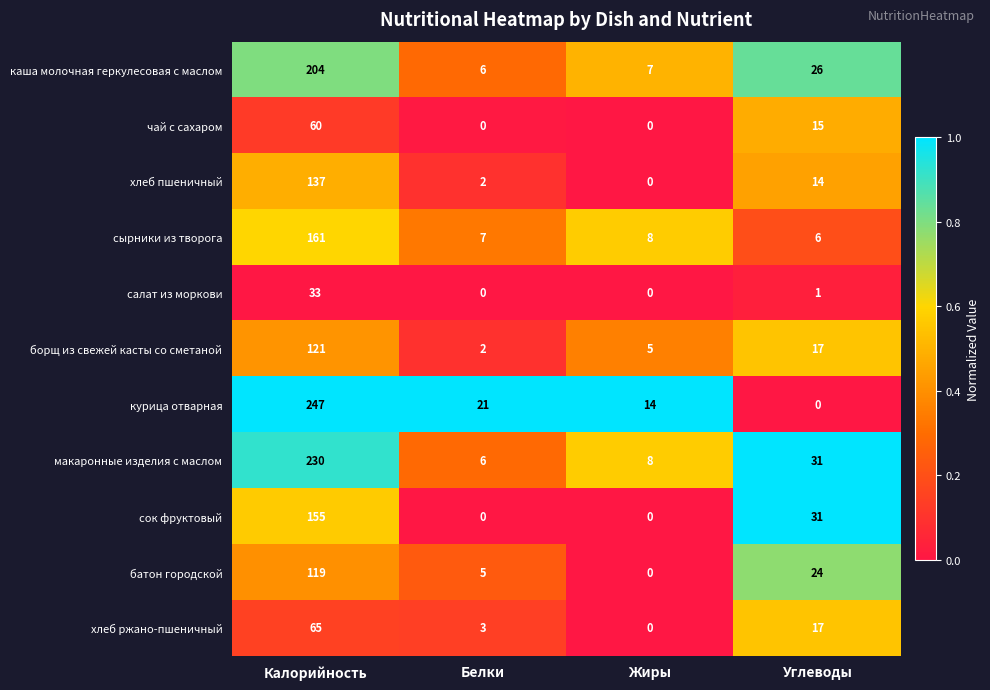

Which category has the lowest value in the батон городской series?

Жиры